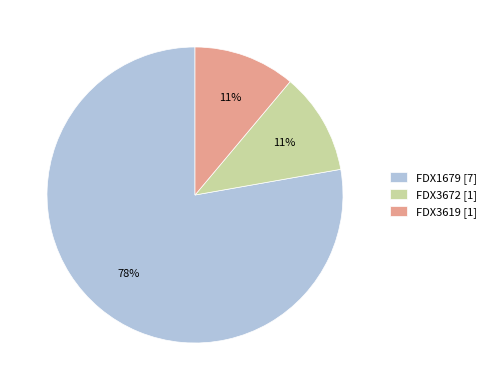

Is there a majority slice in this chart?

Yes